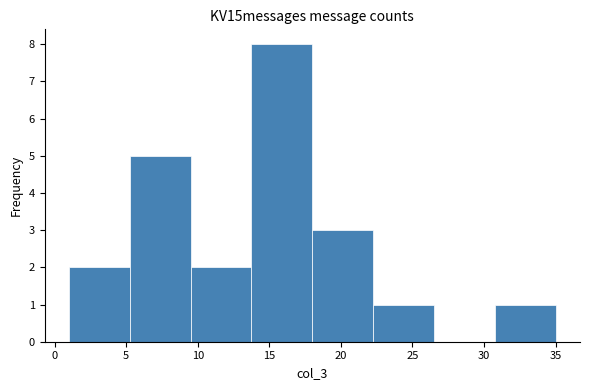

How tall is the bar that spans 1.00 to 5.25 on the x-axis? Neither the bar edges nor the heights are printed on the chart, so give them approximately, as read against the axes.

2